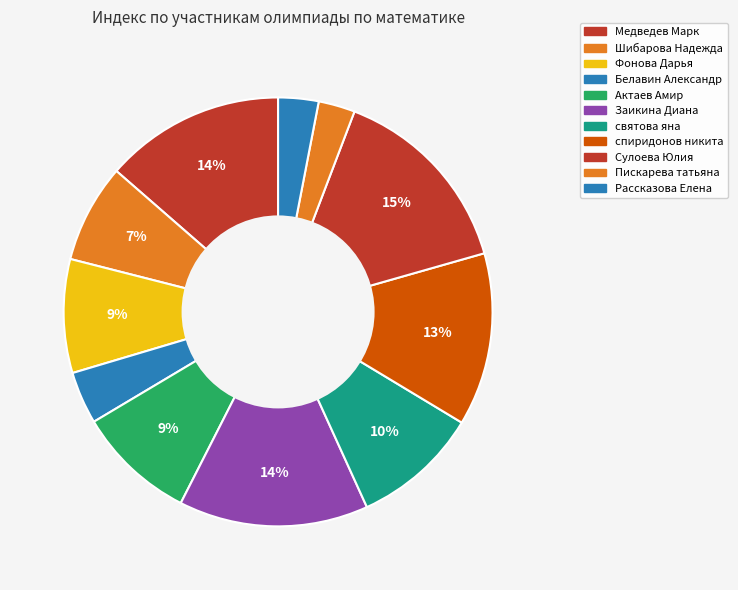

To the nearest percent, what is the combined percentage of Актаев Амир and Заикина Диана?

23%